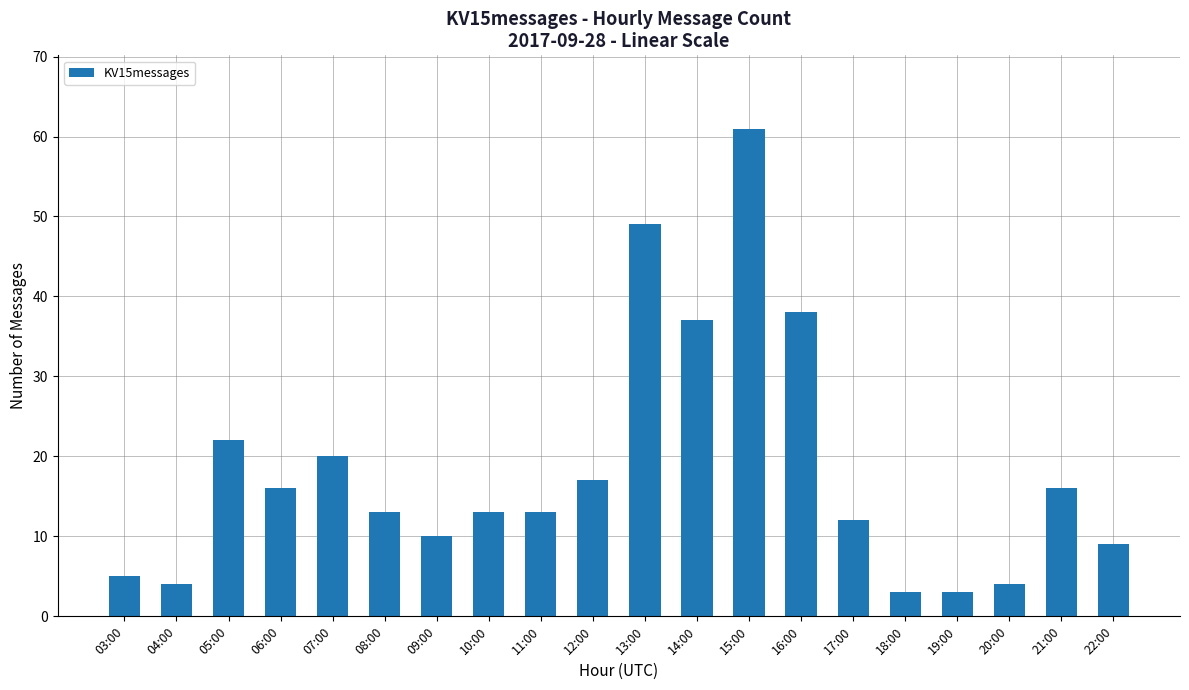

The value at 09:00 is 15. True or false?

False